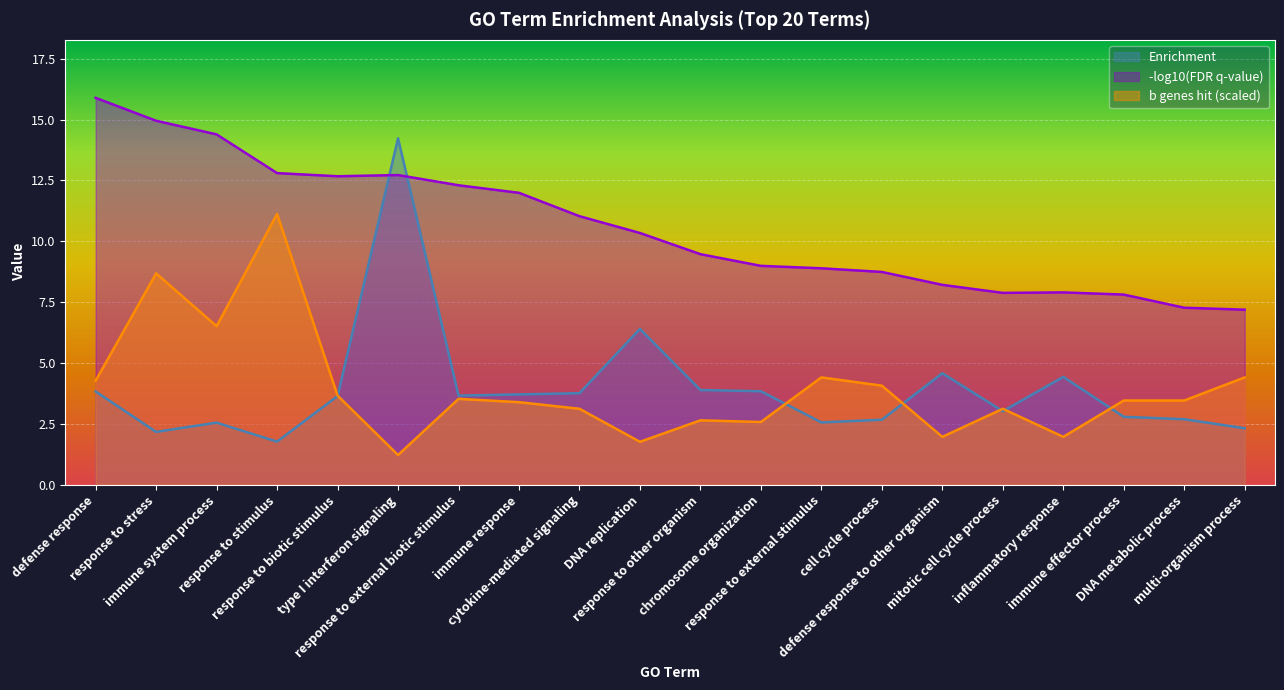

What are all the series names shown in the legend?

Enrichment, -log10(FDR q-value), b genes hit (scaled)